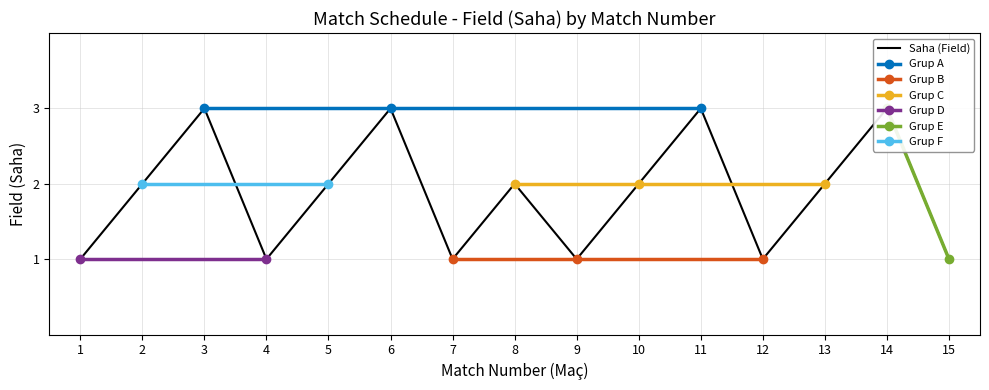

What is the ratio of the value at 9 to the value at 13?

0.5